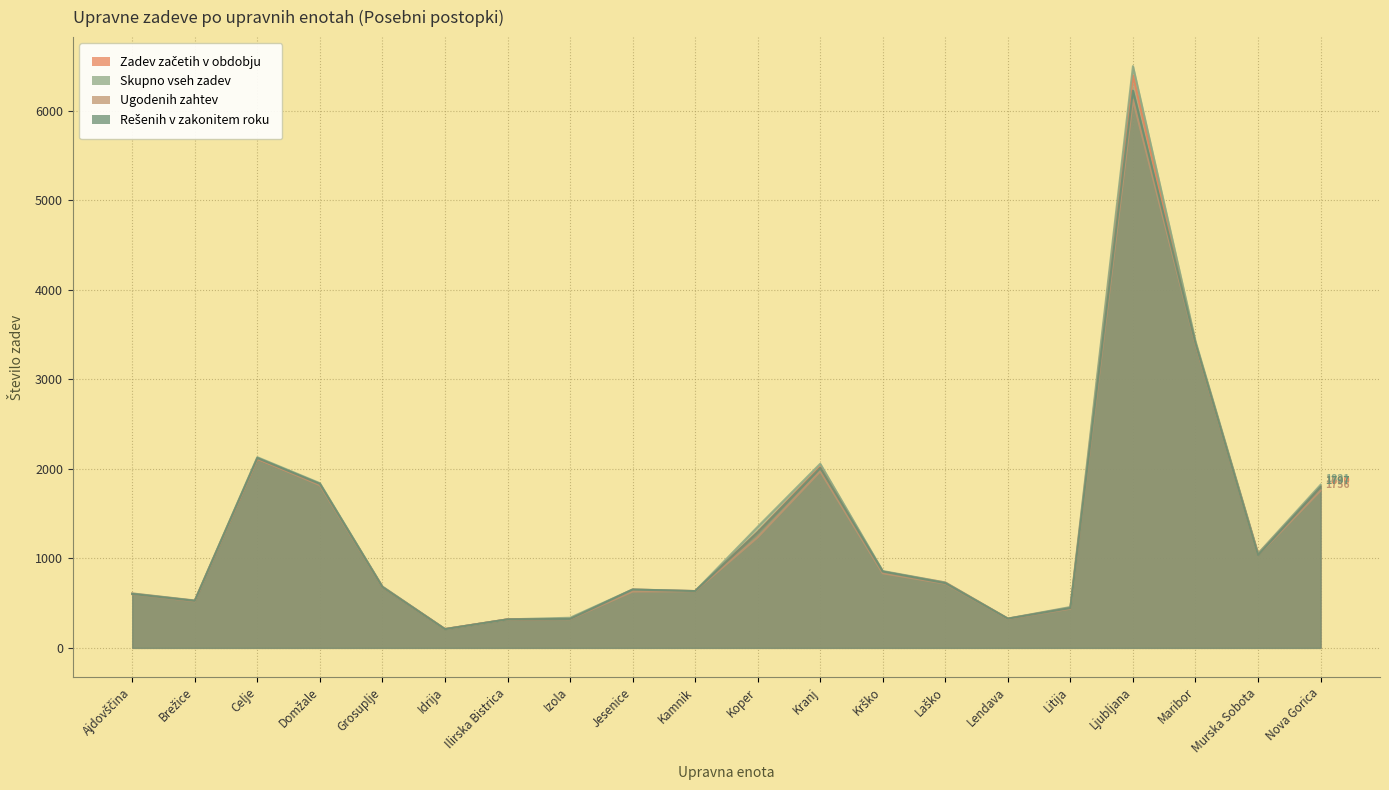

Read the Rešenih v zakonitem roku value at Litija, to the nearest 100.

400